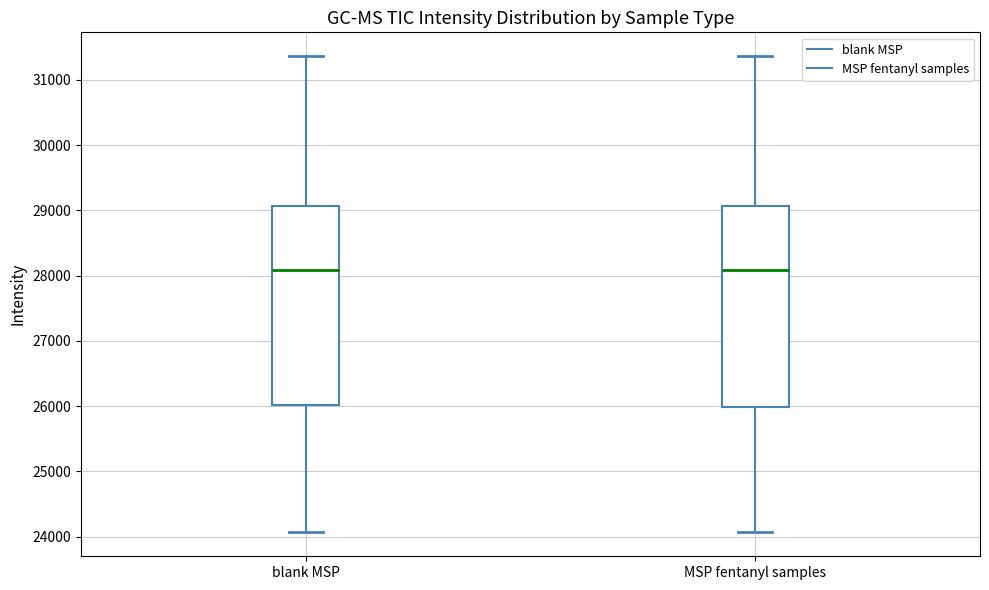

Reading left to right, transcribe this box plot: for each box, give where its median line is, the range the box spans, and where its two whiskers end, as read against the y-axis. The values are not printed on the chart, so give them approximately, as read against the axis.

blank MSP: median 28100, box 26000 to 29100, whiskers 24100 to 31400
MSP fentanyl samples: median 28100, box 26000 to 29100, whiskers 24100 to 31400